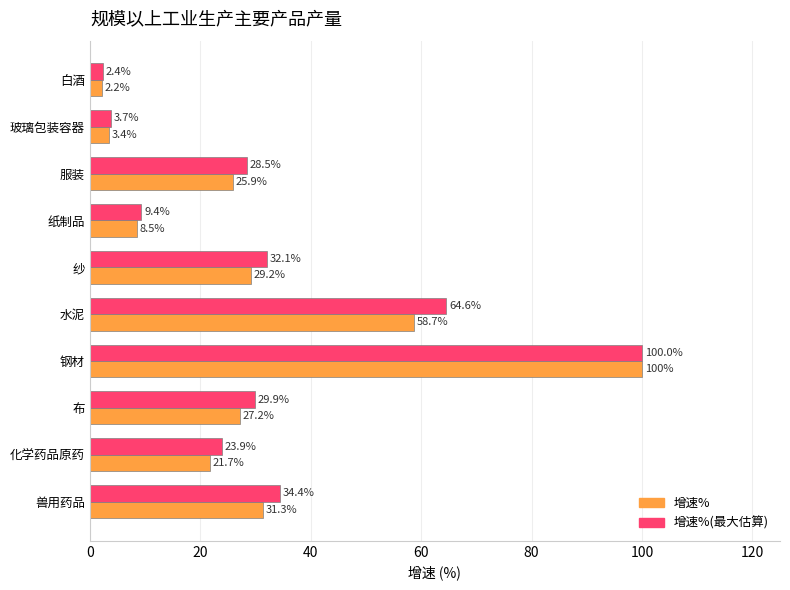

List the series in order of their overall mean, lowest first.

增速%, 增速%(最大估算)